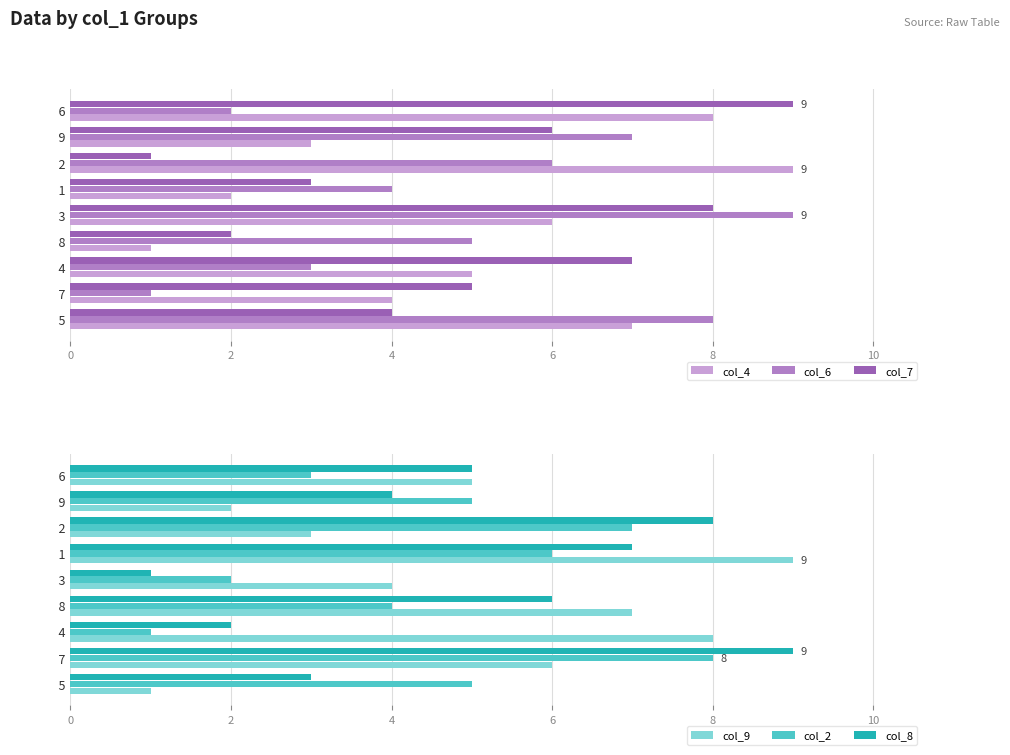

What is the average value of the col_7 series?

5